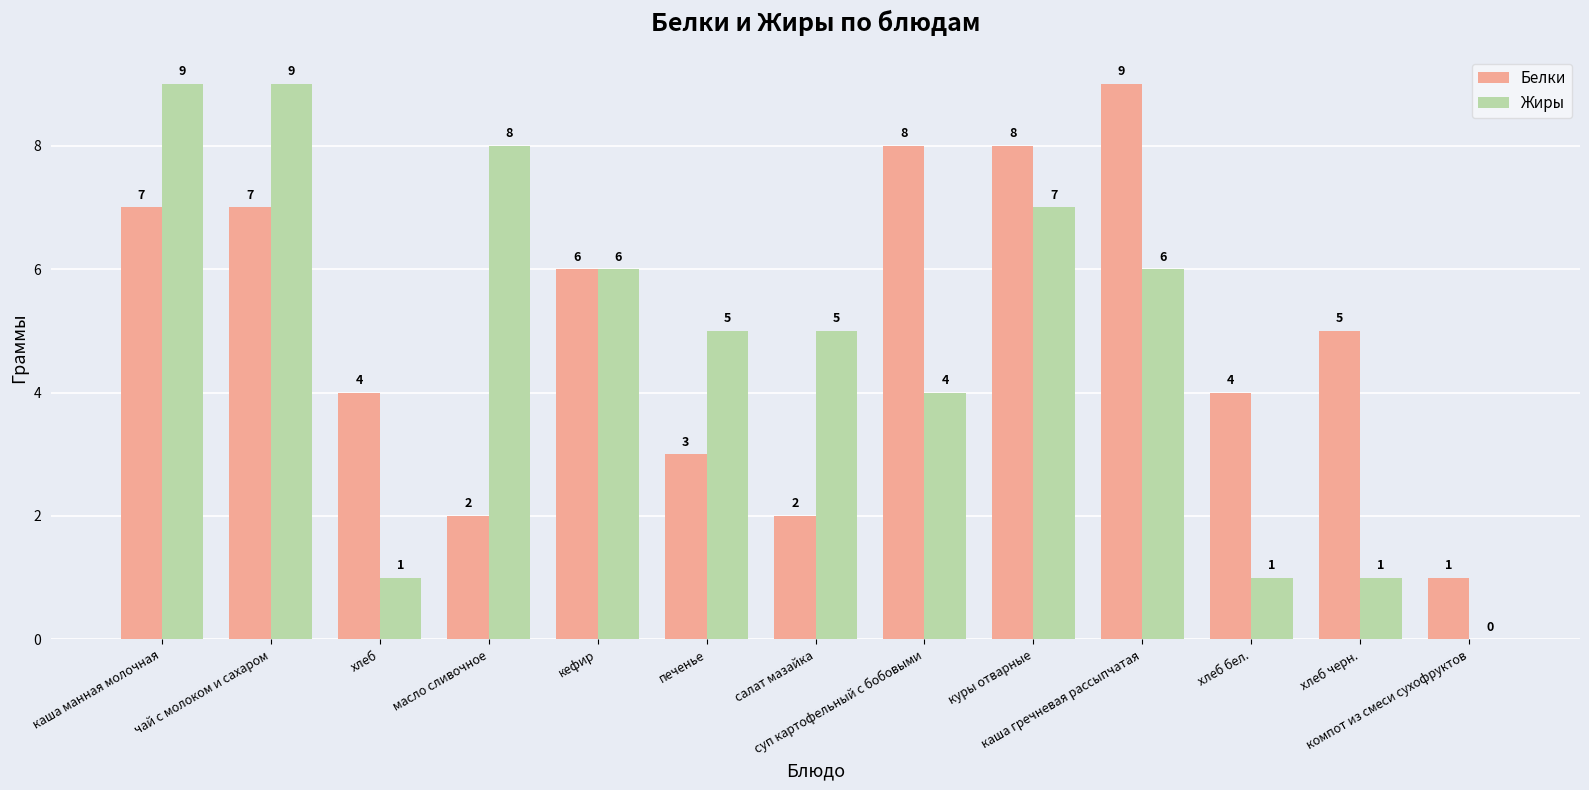

How many Жиры values are between 1 and 7?

9